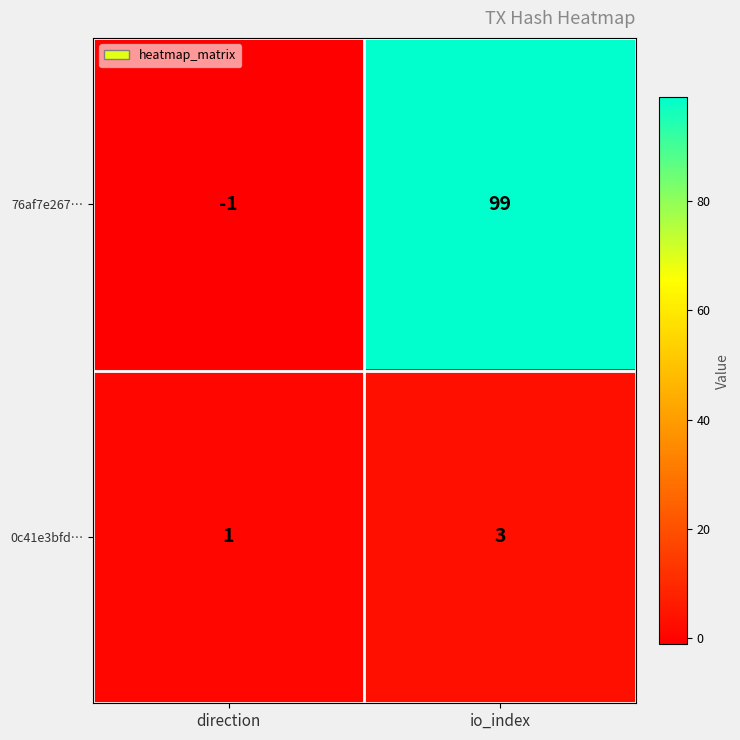

At which category is the sum across all series the highest?

io_index